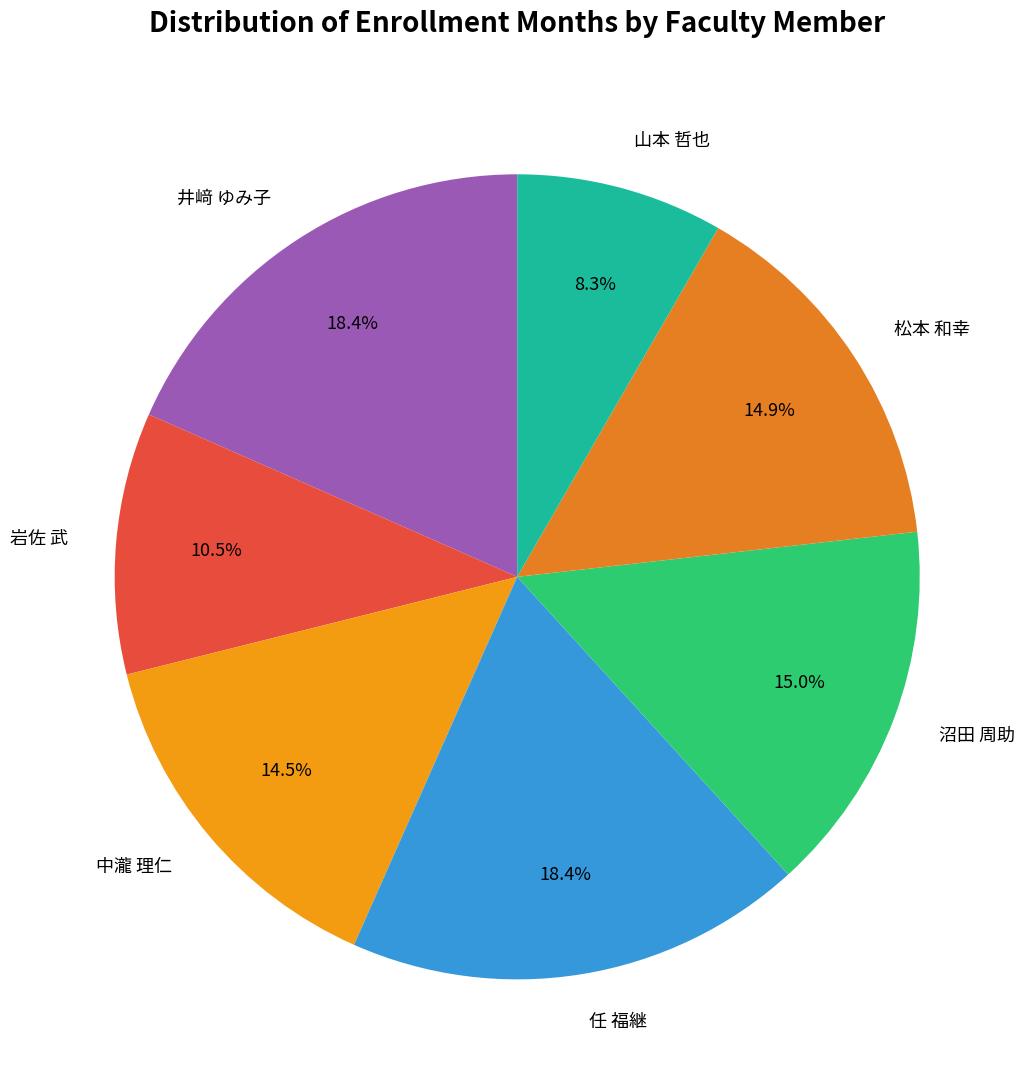

Which category has the smallest portion of the pie?

山本 哲也